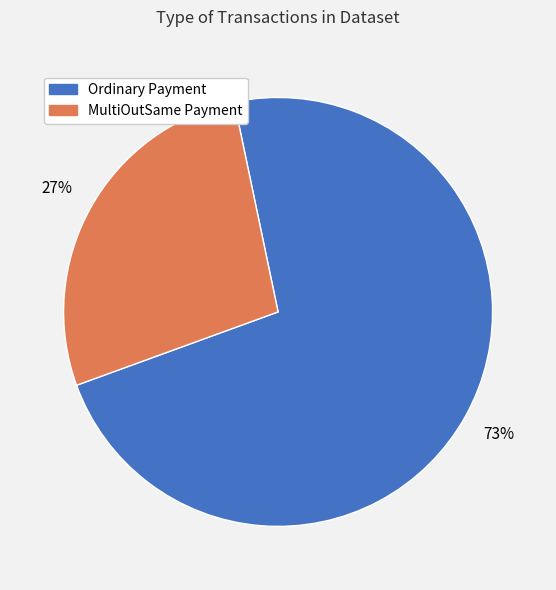

Which category has the biggest portion of the pie?

Ordinary Payment